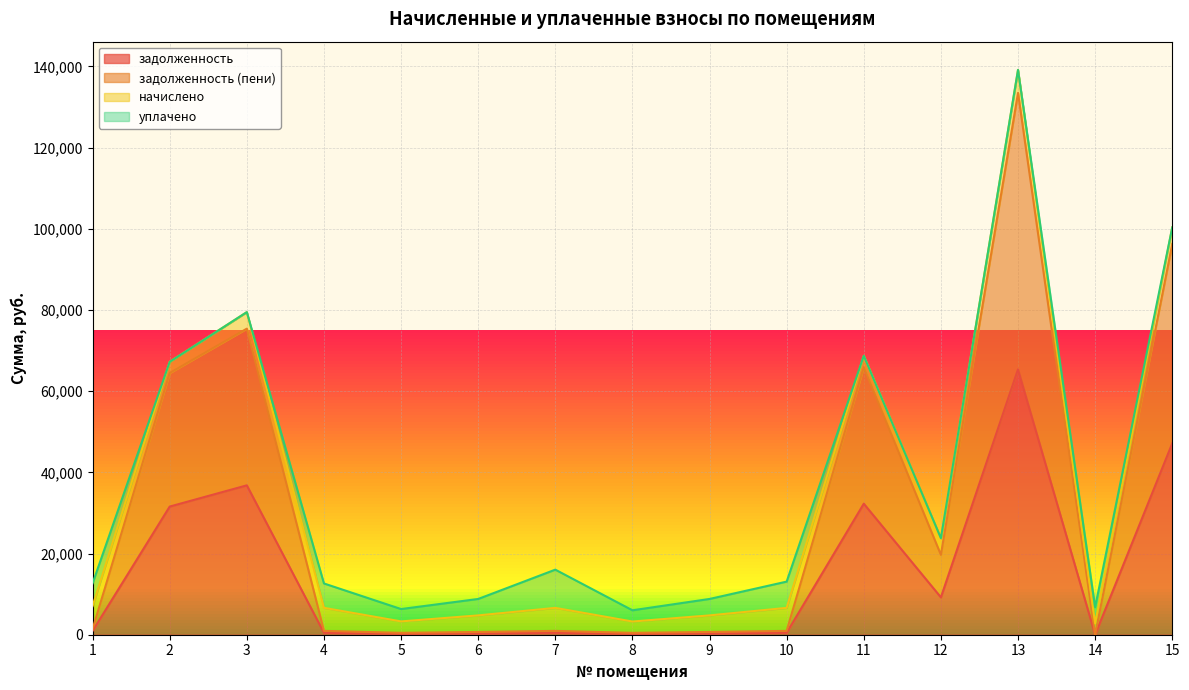

What is the sum of the задолженность (пени) values at 6 and 2?

65158.7